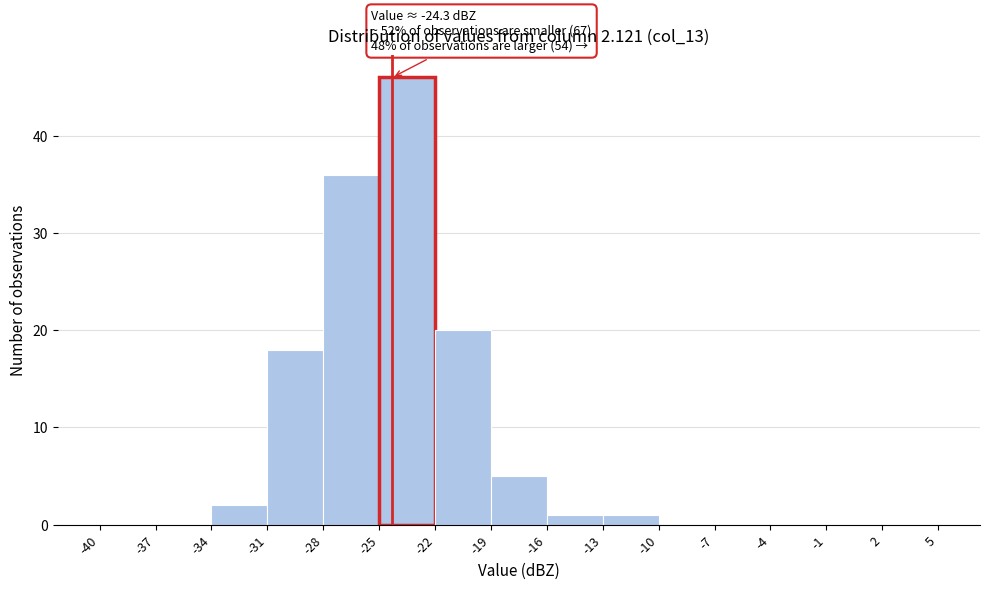

Which range on the x-axis has the tallest bar?

-25 to -22